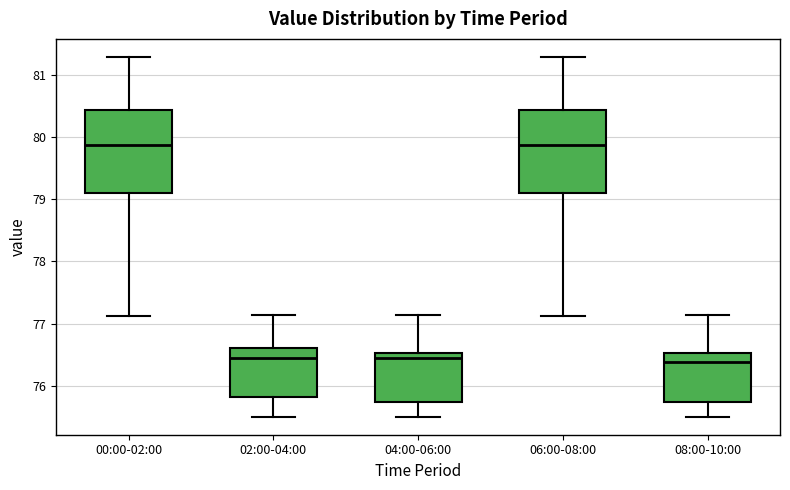

Where is the upper edge of the box for 00:00-02:00 on the y-axis? The values are not printed on the chart, so give them approximately, as read against the axis.

80.4